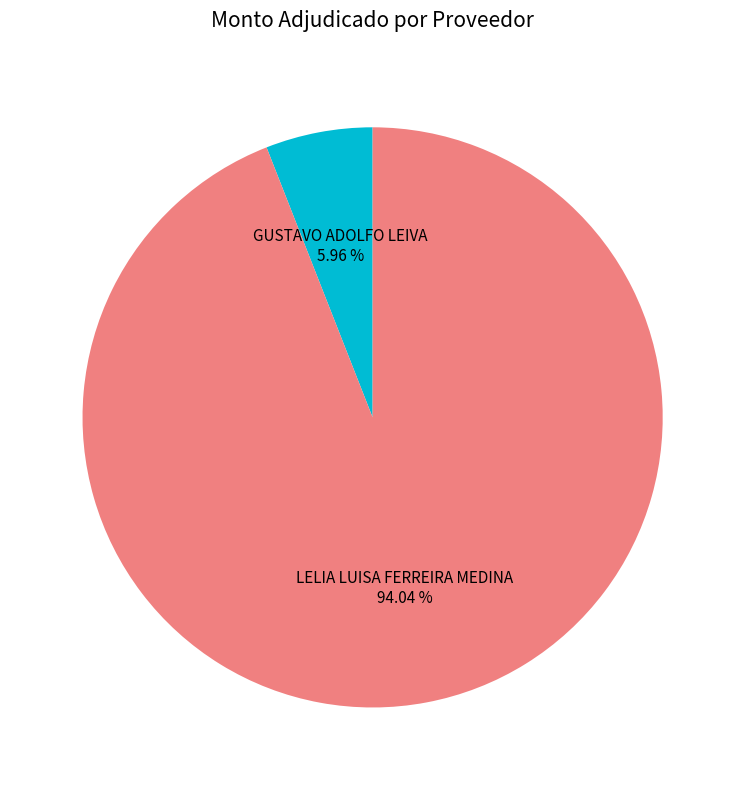

To the nearest percent, what is the average slice percentage?

50%